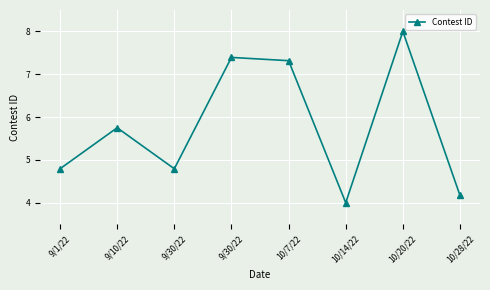

How many lines are shown in the chart?

1